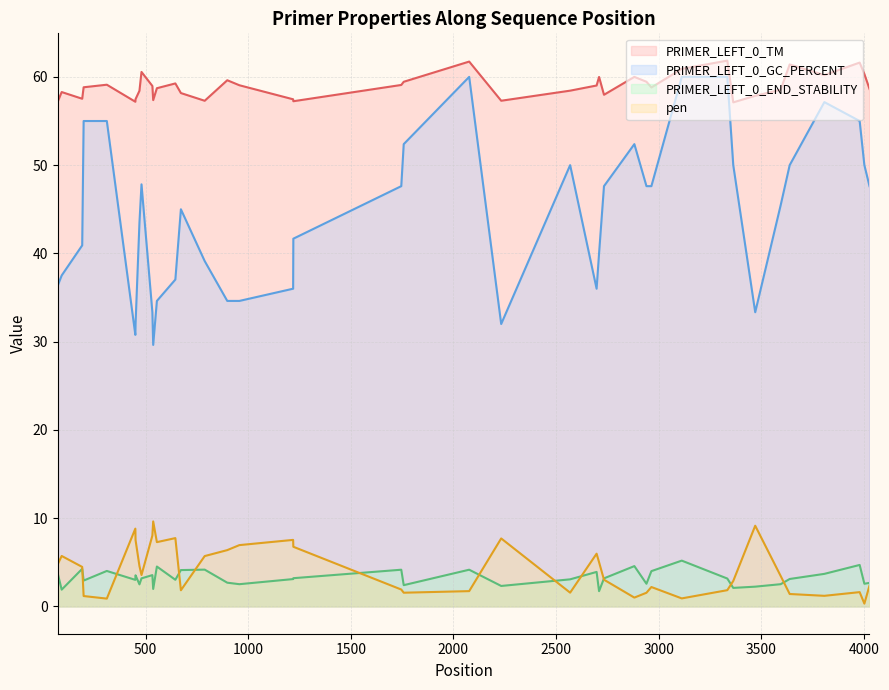

Which series has the largest total across all categories?

PRIMER_LEFT_0_TM